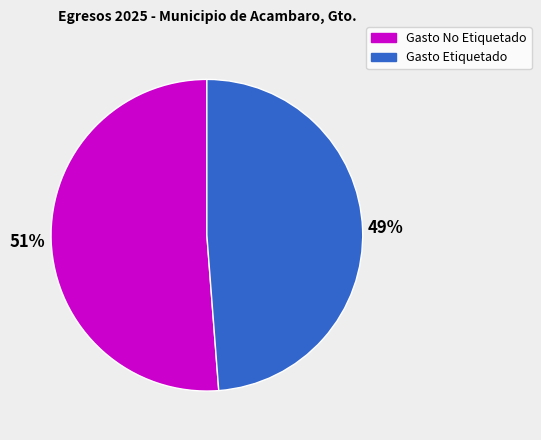

Which category has the biggest portion of the pie?

Gasto No Etiquetado